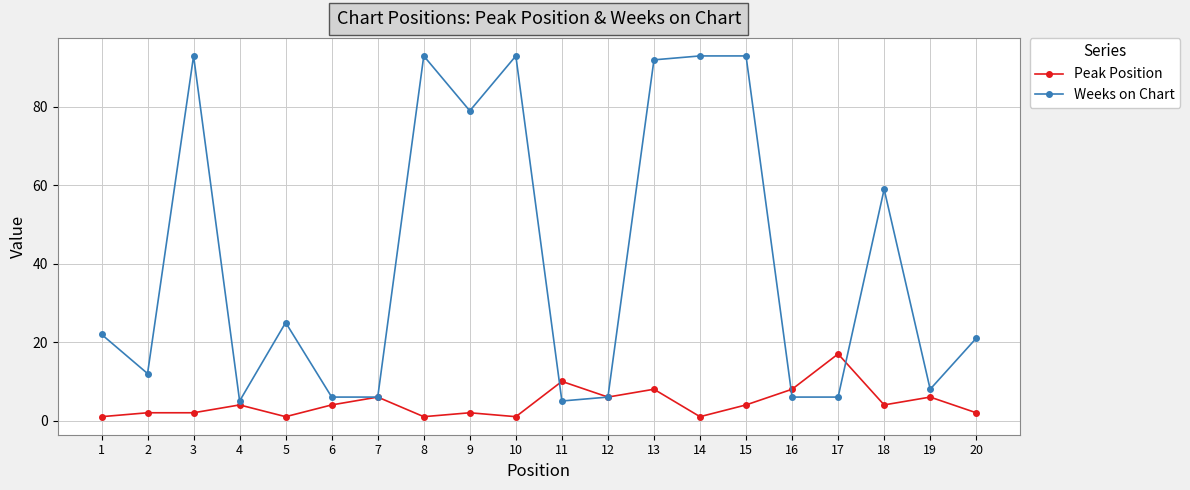

Is it true that Weeks on Chart equals 12 at 2?

True